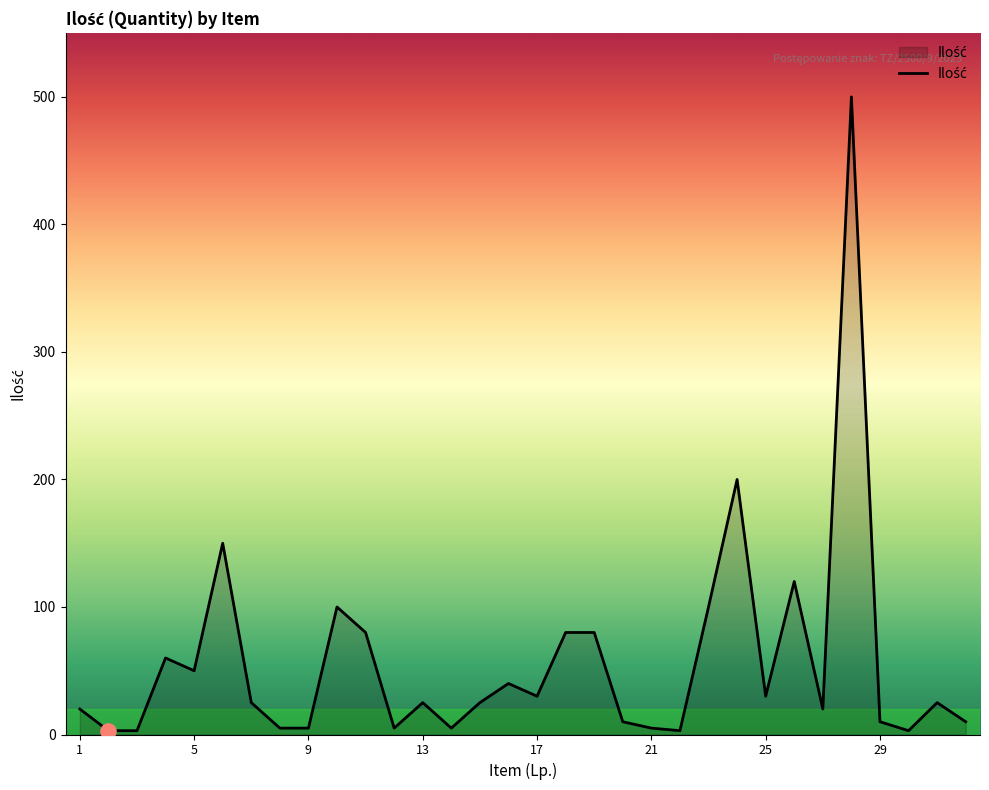

What is the maximum value shown in the chart?

500